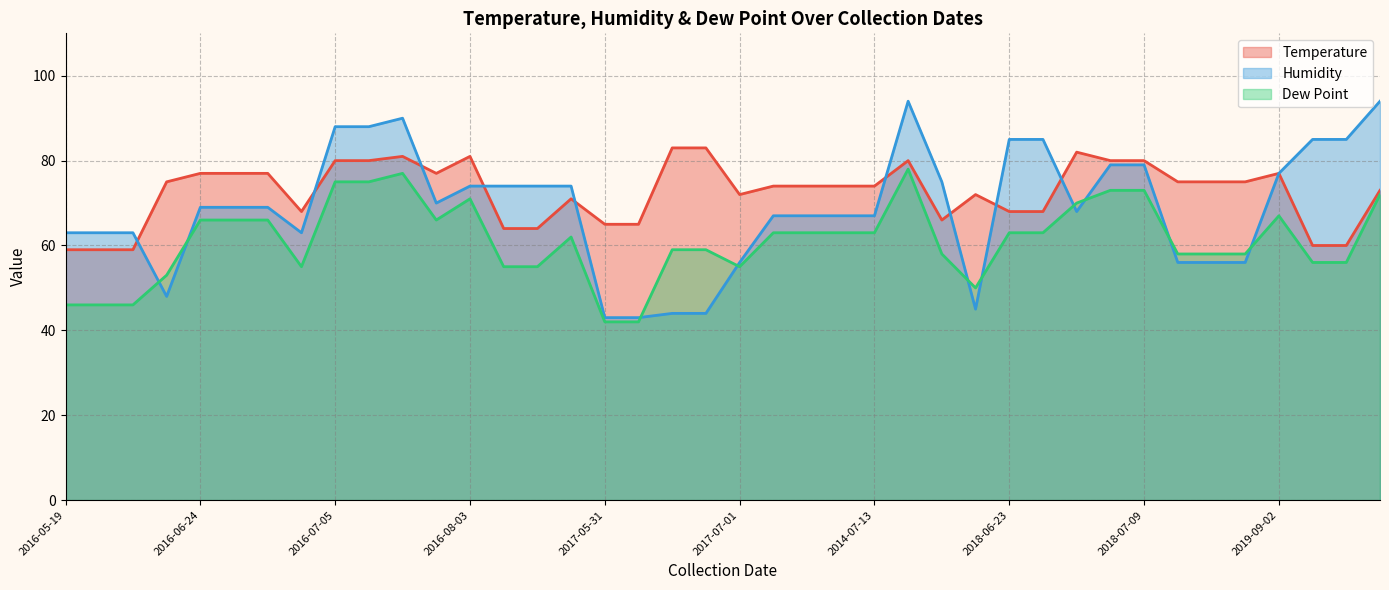

Which series has the widest spread of values?

Humidity